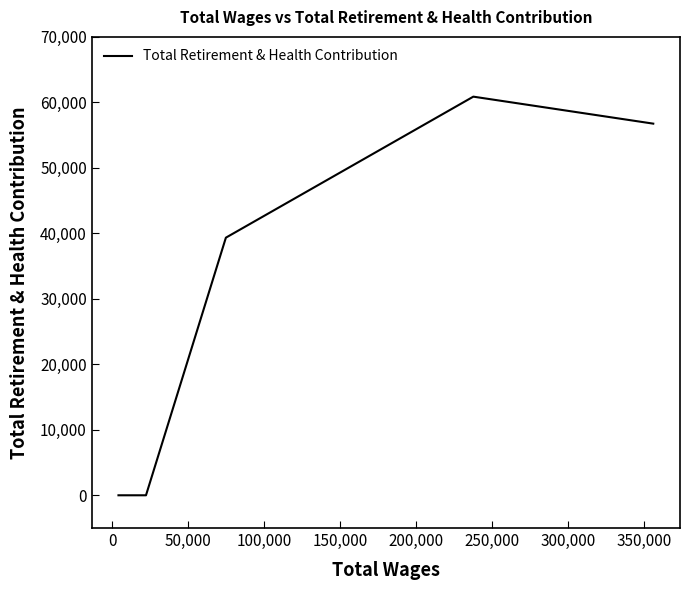

True or false: the data has more than 2 interior local peaks.

False